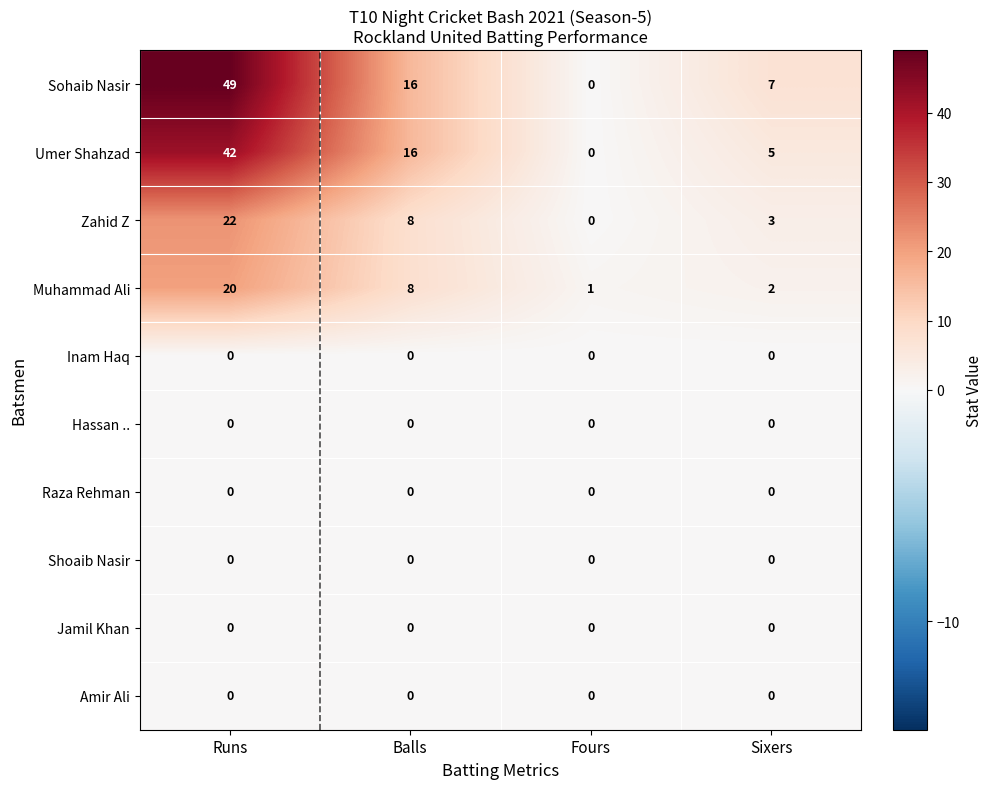

Which series has the largest total across all categories?

Sohaib Nasir